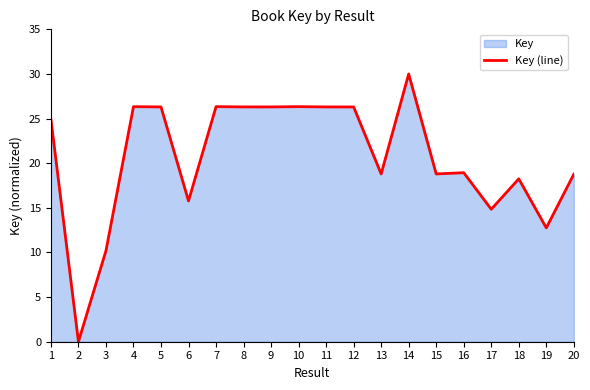

How many lines are shown in the chart?

1